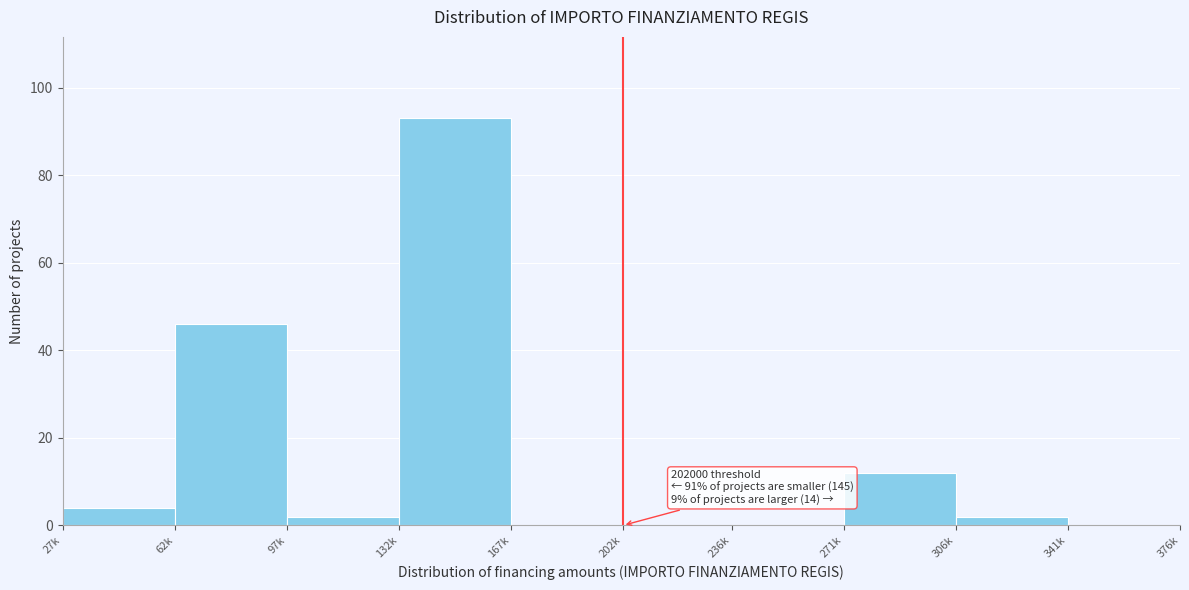

Reading left to right, what are all the values shown in this chart?

27k=4	62k=46	97k=2	132k=93	167k=0	202k=0	236k=0	271k=12	306k=2	341k=0